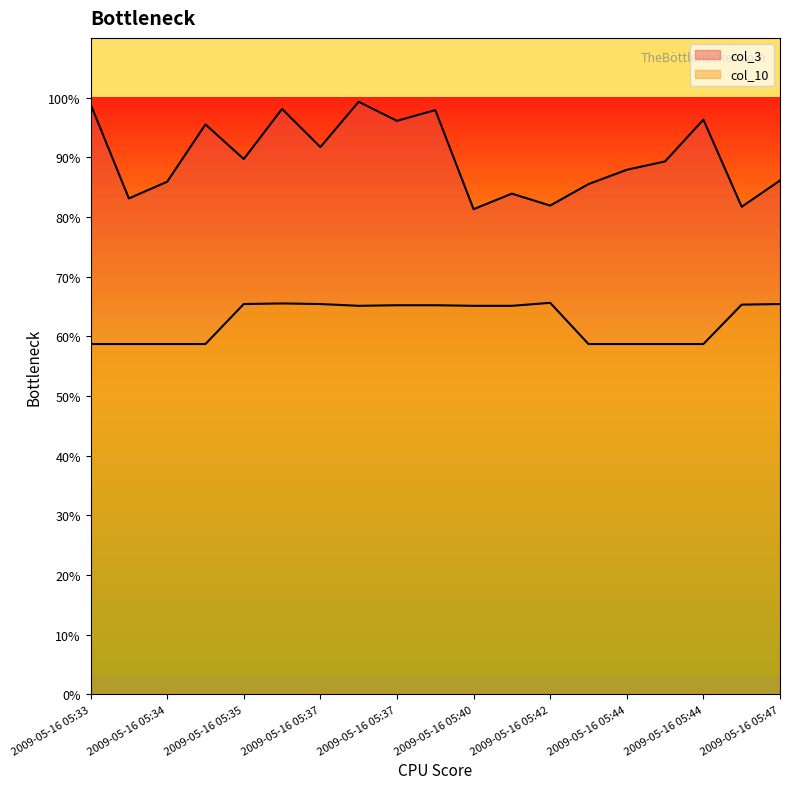

What is the difference between the highest and lowest values at 2009-05-16 05:44?

292